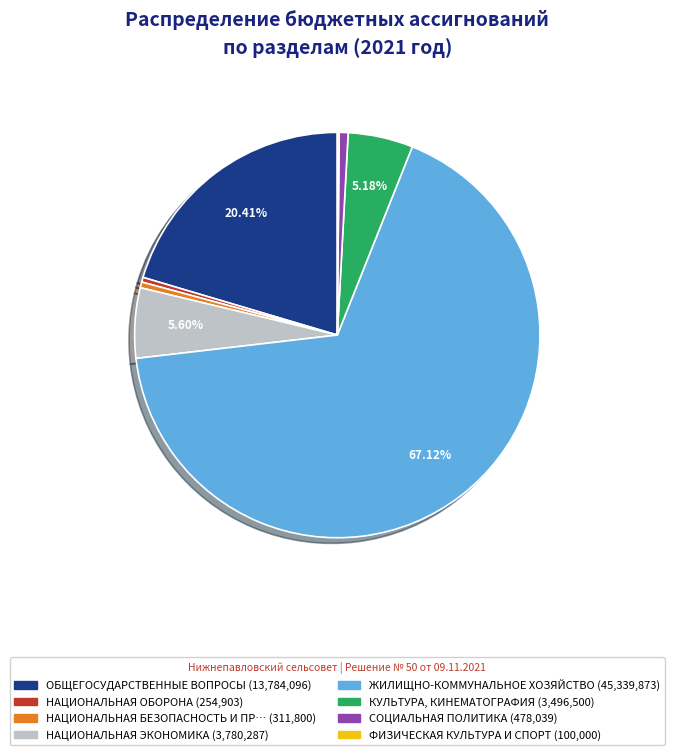

To the nearest percent, what is the average slice percentage?

12%